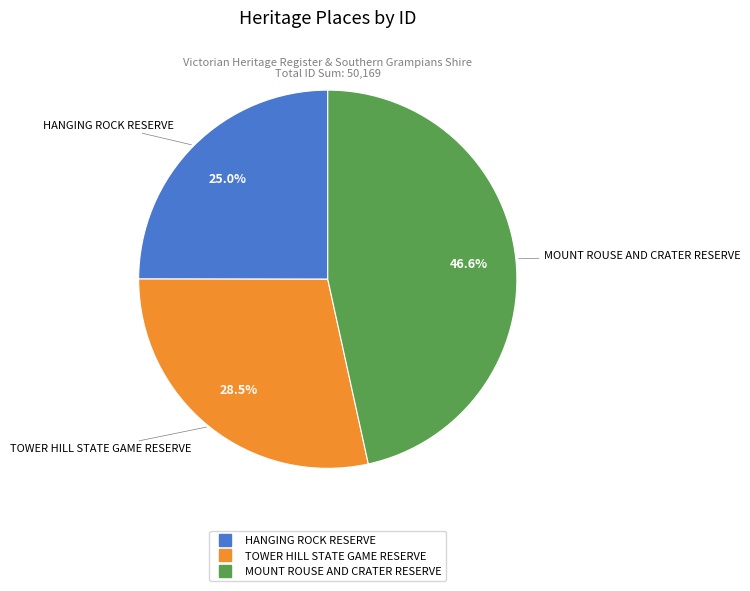

What is the ratio of the value at TOWER HILL STATE GAME RESERVE to the value at HANGING ROCK RESERVE?

1.1